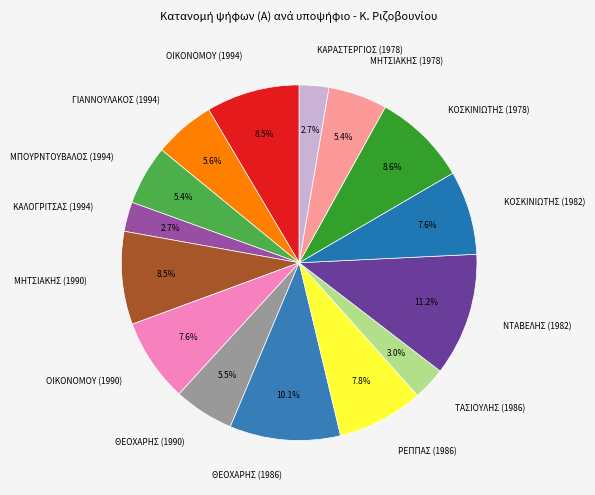

To the nearest percent, what percentage of the pie is ΚΟΣΚΙΝΙΩΤΗΣ (1978)?

9%